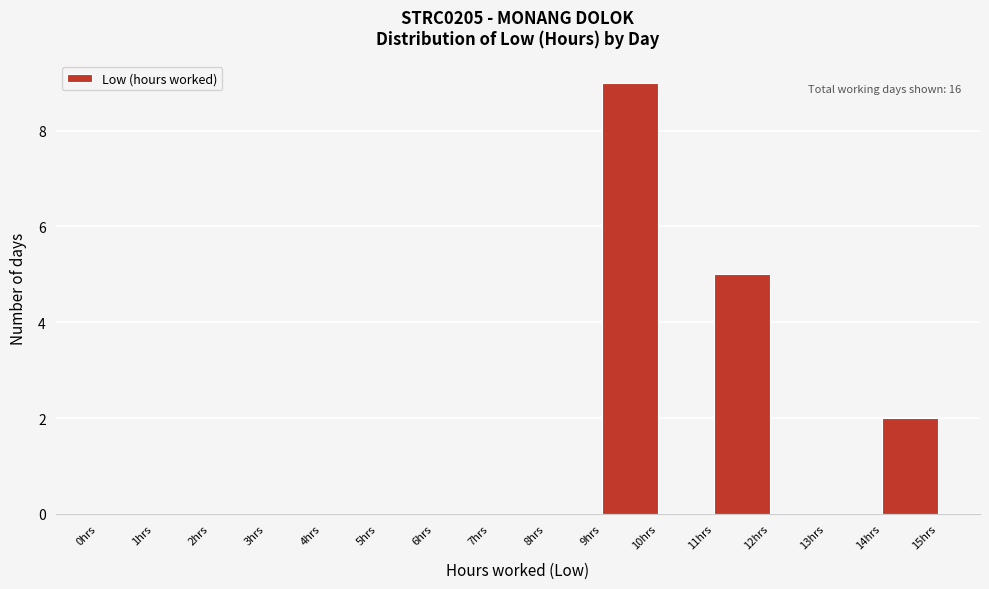

Over which range of the x-axis is the bar tallest?

9 to 10